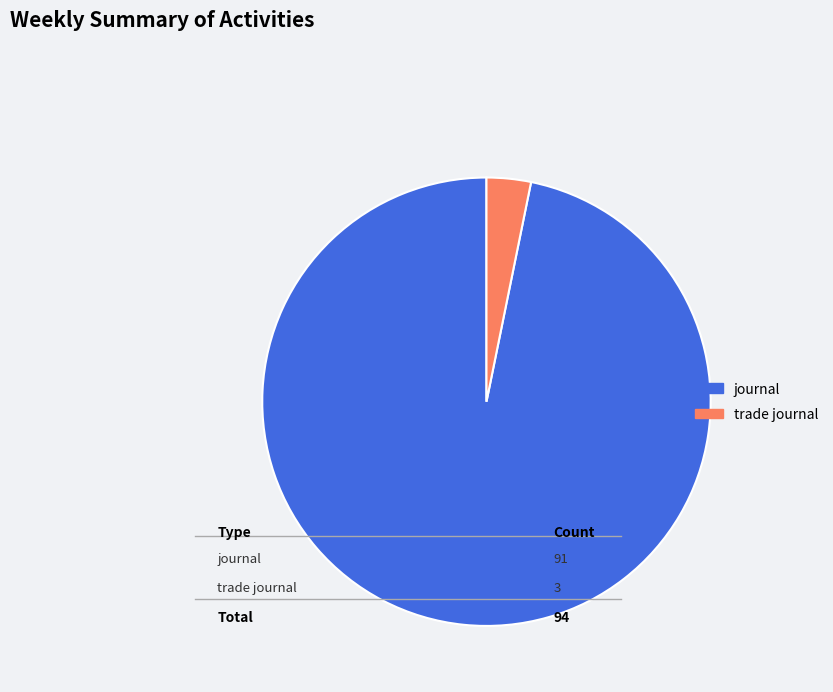

Does any single category account for the majority?

Yes